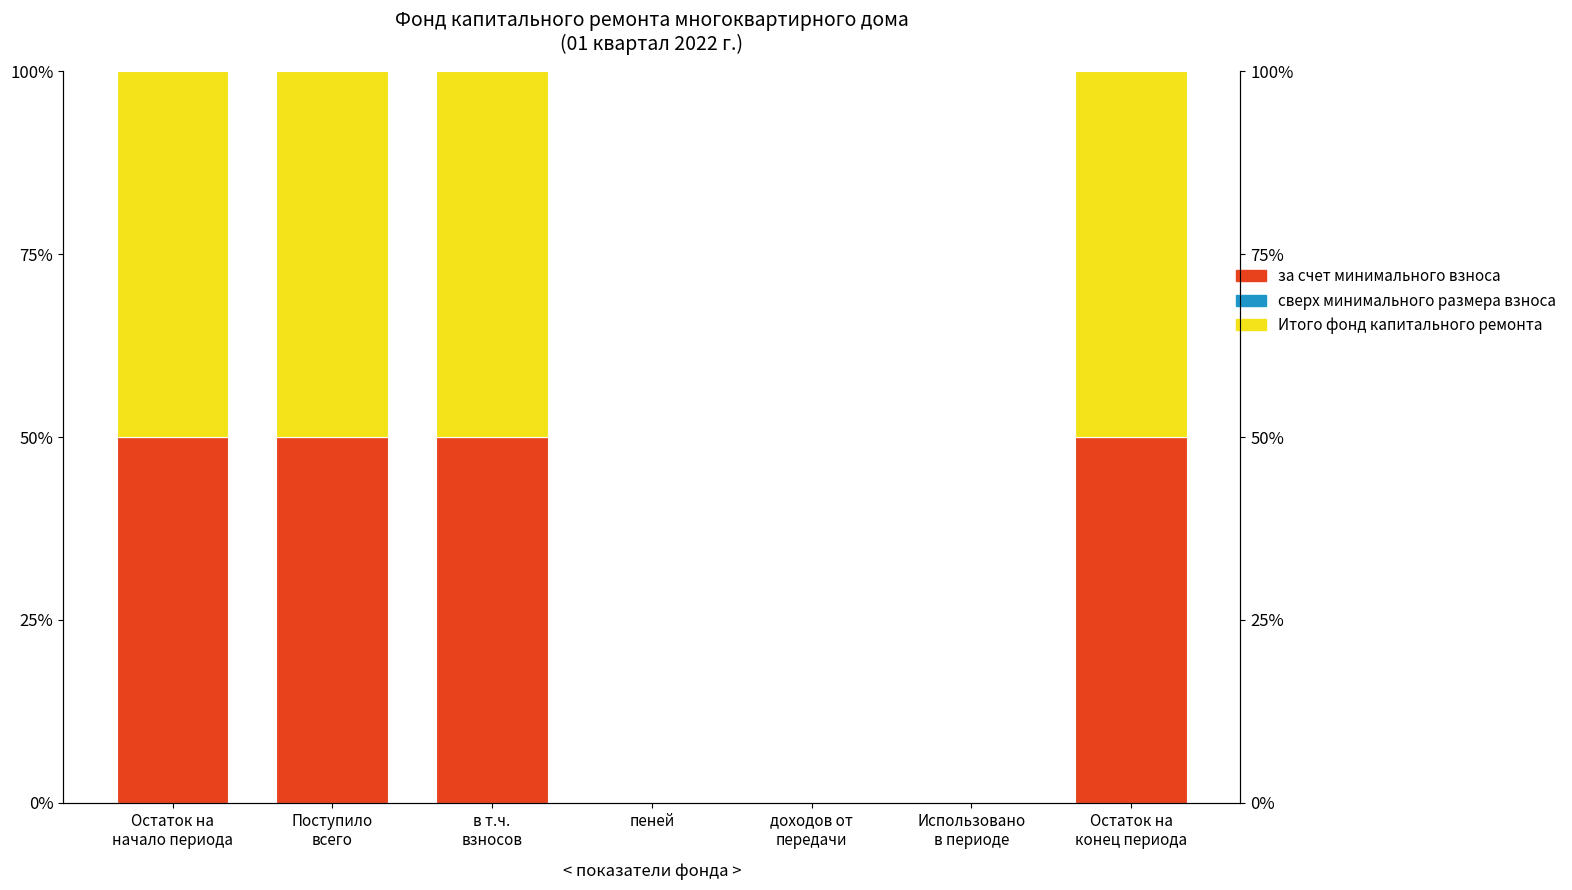

Is it true that за счет минимального взноса equals 26 at в т.ч.
взносов?

False